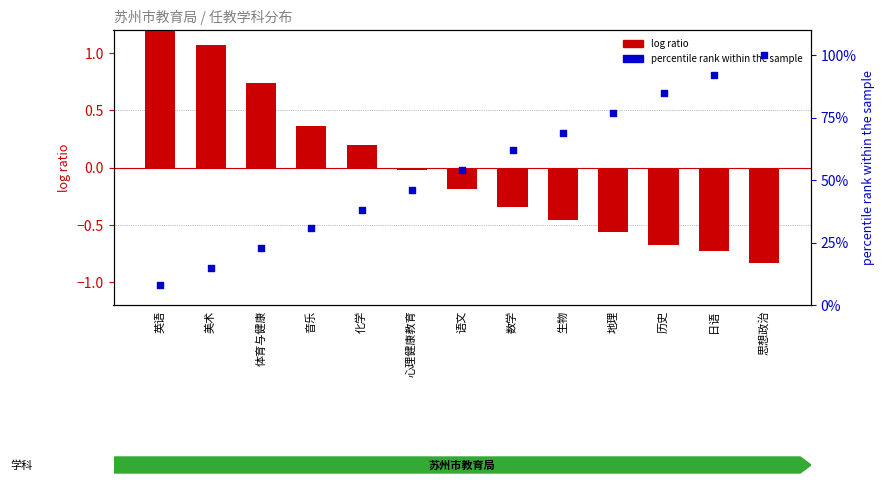

Which series has the largest total across all categories?

percentile rank within the sample